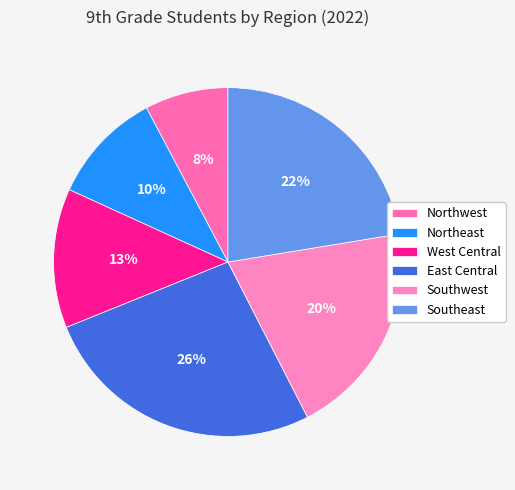

True or false: West Central accounts for 13% of the total.

True